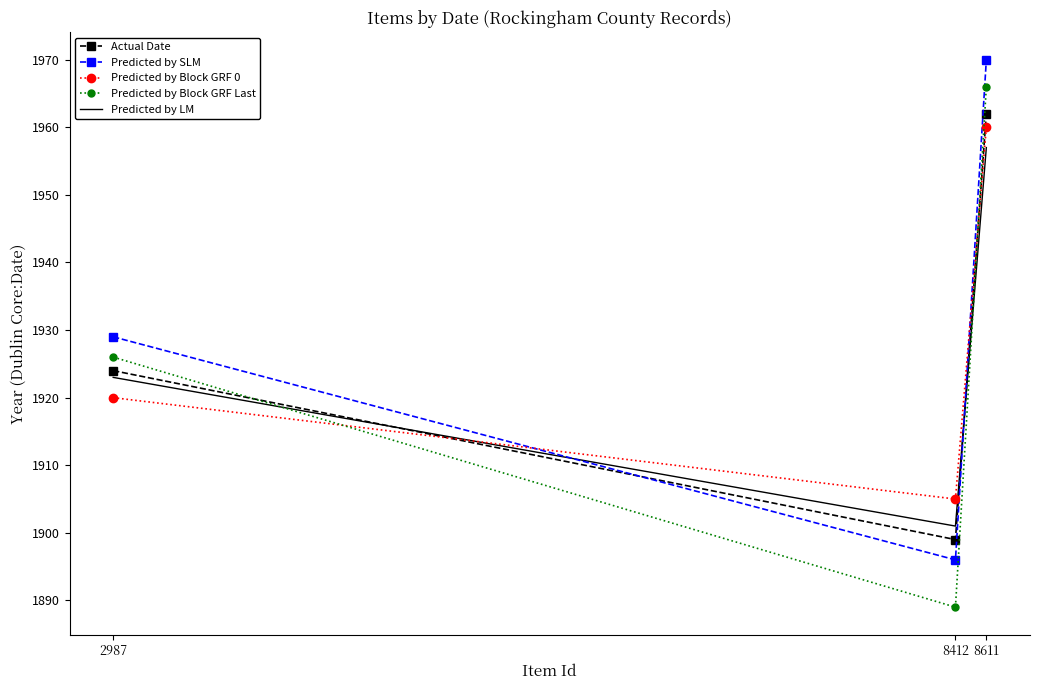

What is the spread (max minus min) of values at 2987?

9